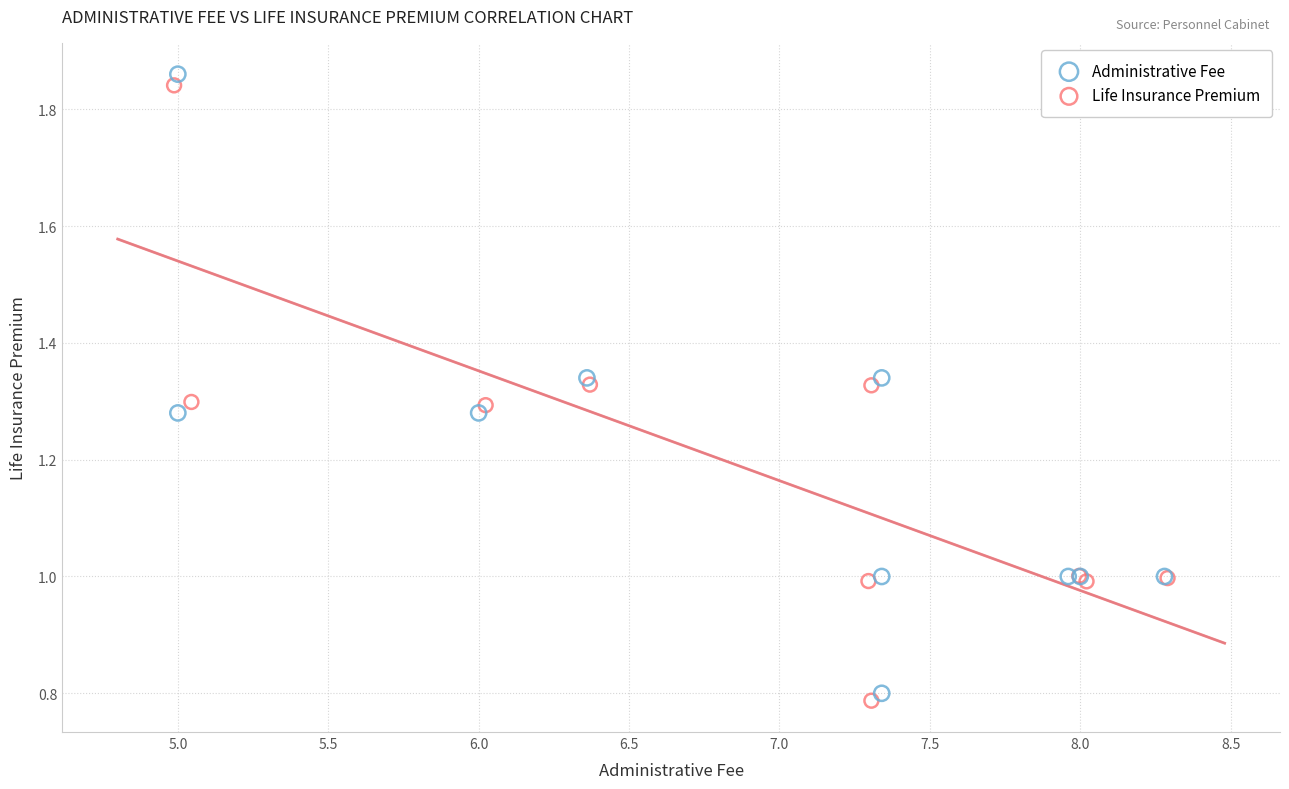

Which series contains the highest Y value?

Administrative Fee